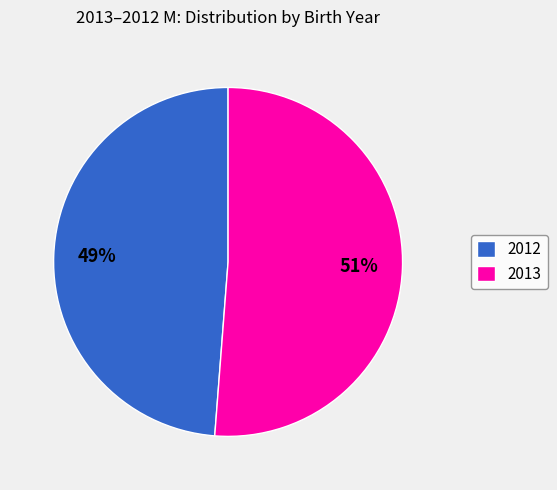

How many segments does this pie chart have?

2